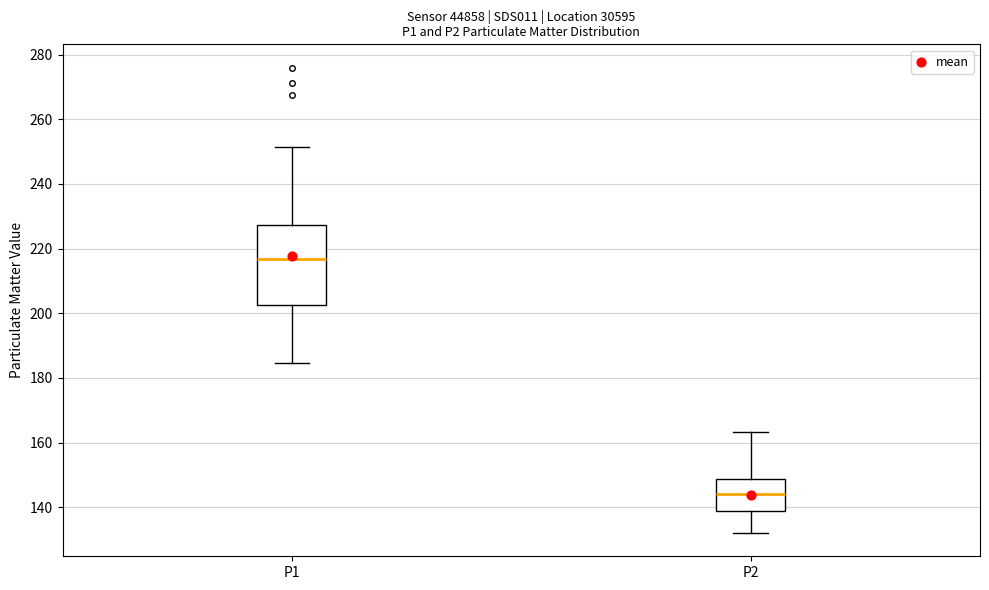

Which box is the tallest, from its lower edge to its upper edge?

P1